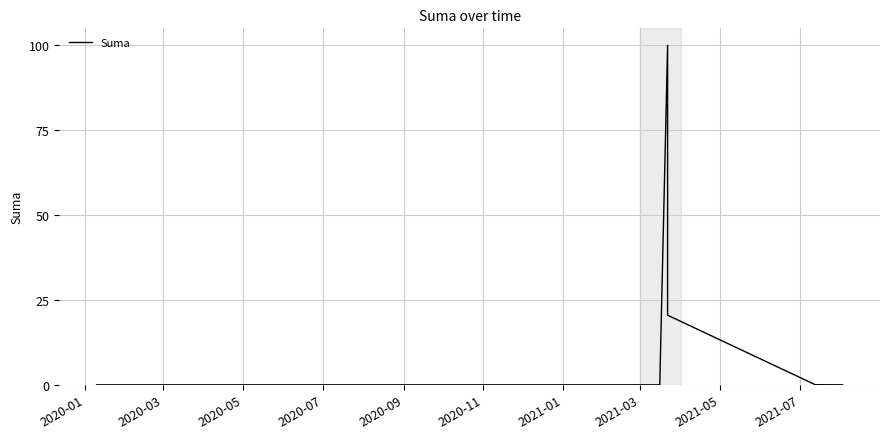

Is it true that the value at 27 is -51.0?

False